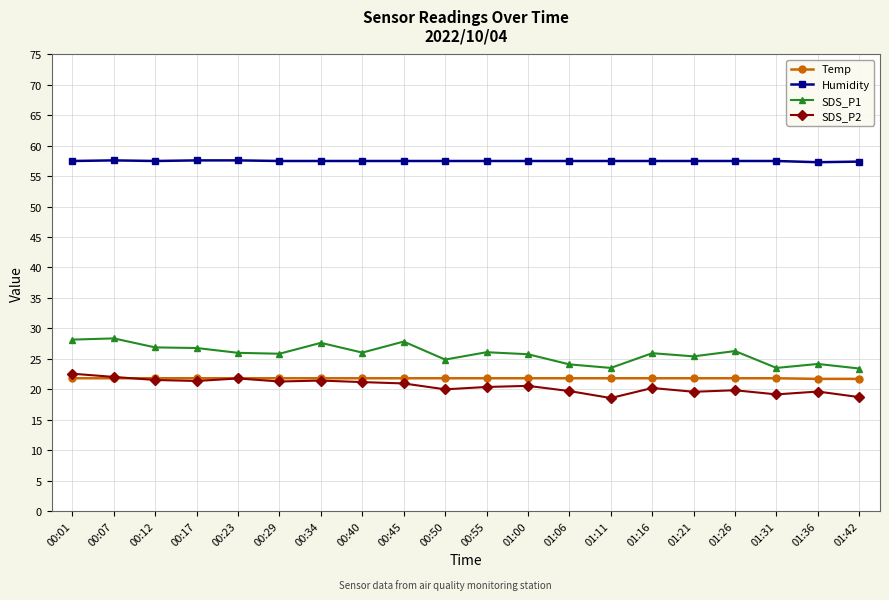

True or false: SDS_P1 has more than 2 points higher than both neighbors.

True